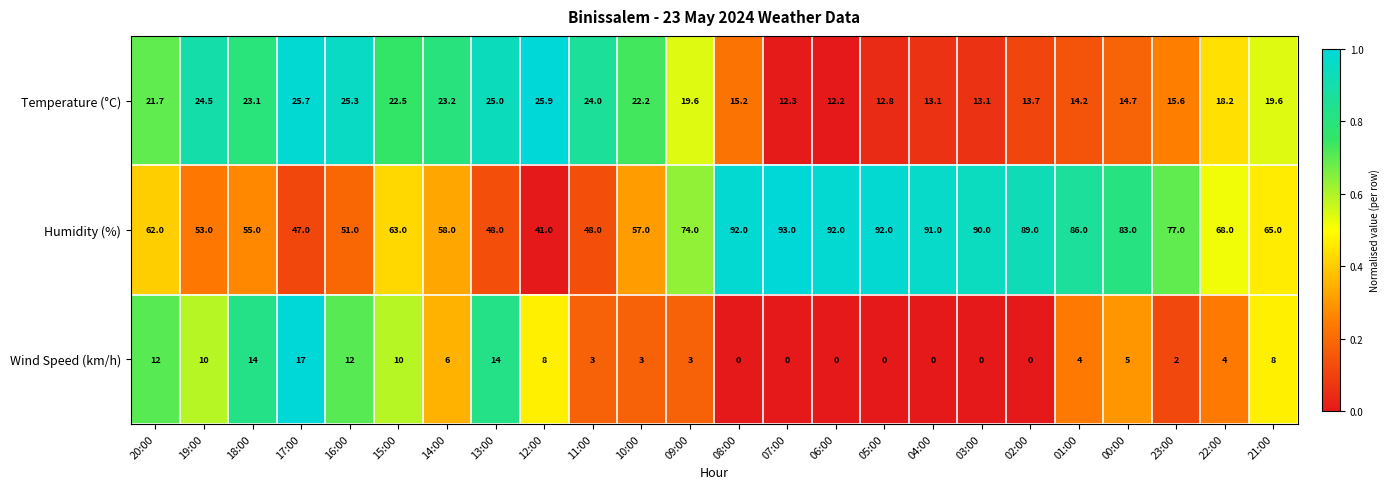

Rank the series at 11:00 from lowest to highest value.

Wind Speed (km/h), Temperature (°C), Humidity (%)